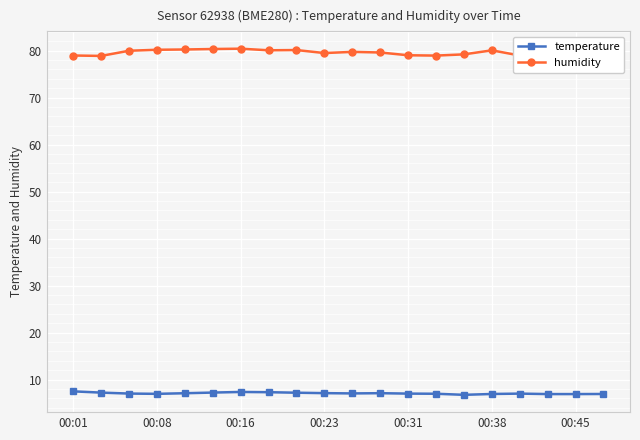

Reading left to right, transcribe all the data shown in this chart.

temperature: 7.5	7.2	7.0	7.0	7.1	7.3	7.4	7.3	7.2	7.1	7.1	7.1	7.0	7.0	6.8	7.0	7.0	6.9	6.9	7.0
humidity: 79.0	78.9	80.0	80.2	80.2	80.3	80.4	80.1	80.1	79.5	79.7	79.6	79.0	78.9	79.2	80.0	79.0	78.8	78.9	79.1